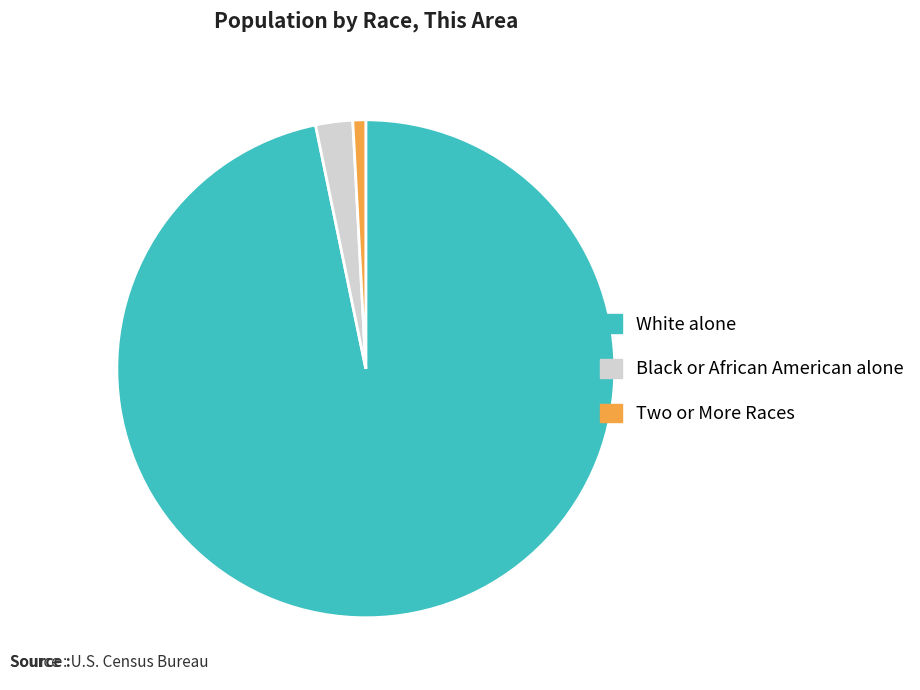

Is there a majority slice in this chart?

Yes